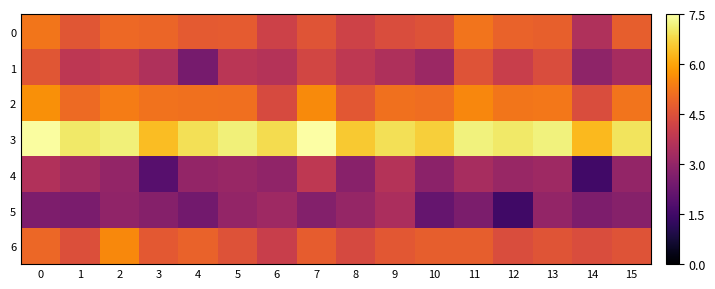

At which category does the chart reach its minimum across all series?

12